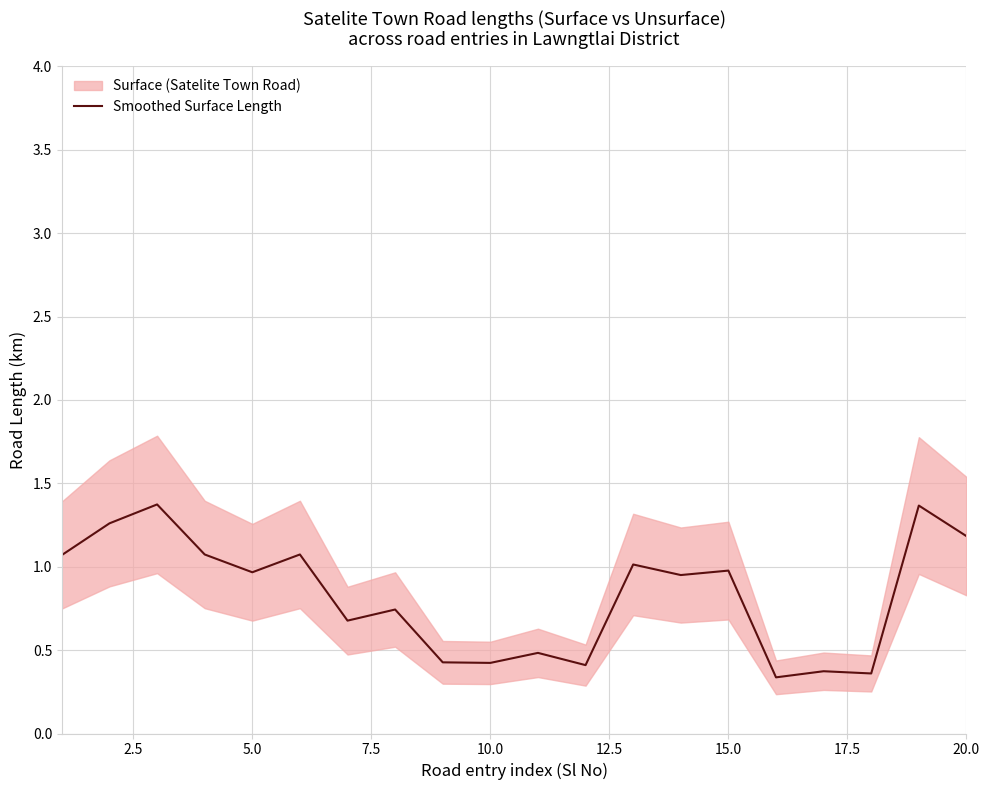

Reading right to left, extract all data points from this chart.

1.2	1.4	0.4	0.4	0.3	1.0	0.9	1.0	0.4	0.5	0.4	0.4	0.7	0.7	1.1	1.0	1.1	1.4	1.3	1.1